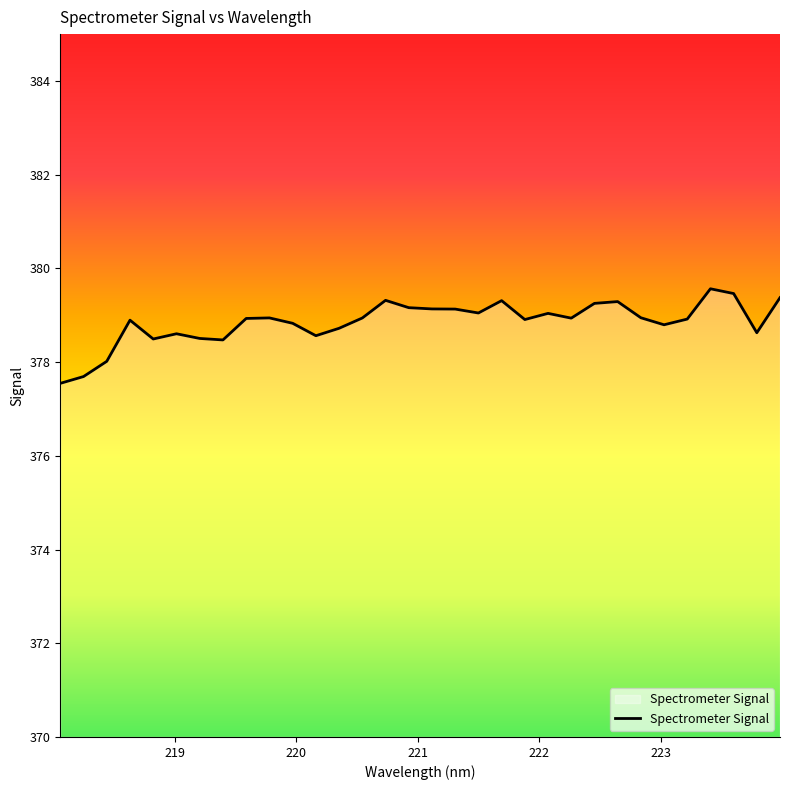

What is the maximum value shown in the chart?

379.6